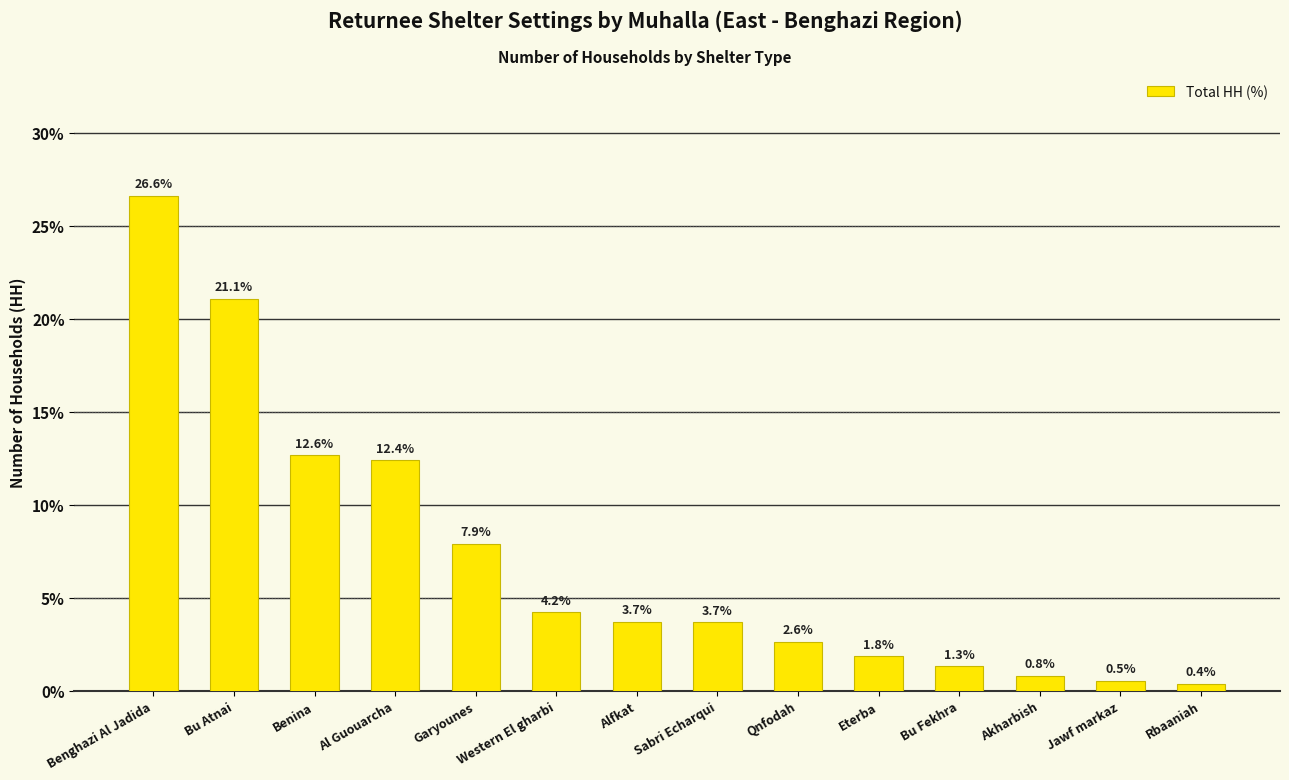

What is the change in value from Bu Fekhra to Akharbish?

-0.5